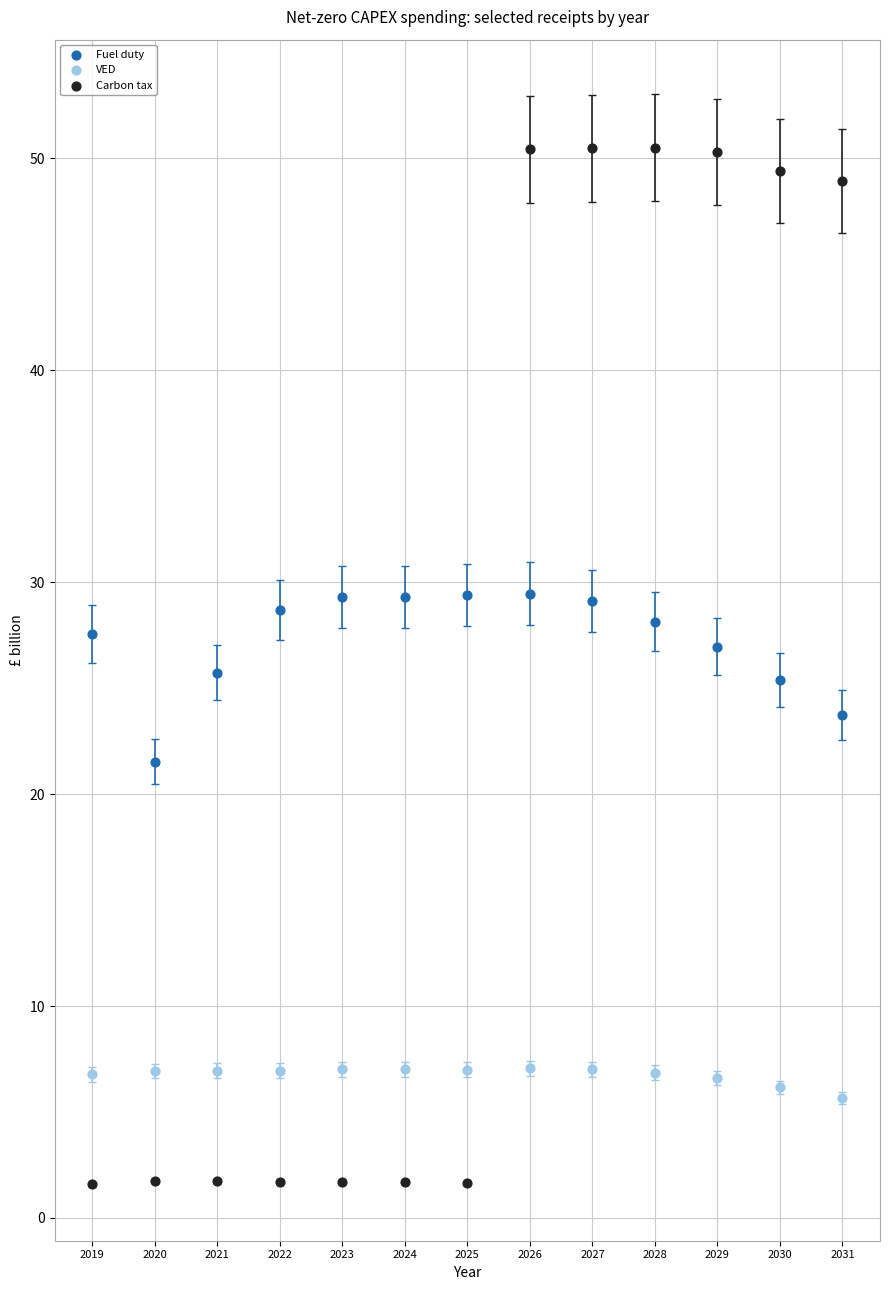

Across all data points, what is the range of X values (max minus min)?

12.0